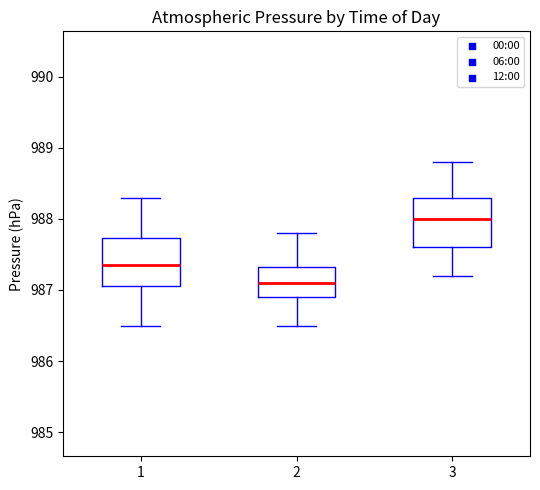

Where does the median line of the box at x = 1 sit on the y-axis? The values are not printed on the chart, so give them approximately, as read against the axis.

987.4